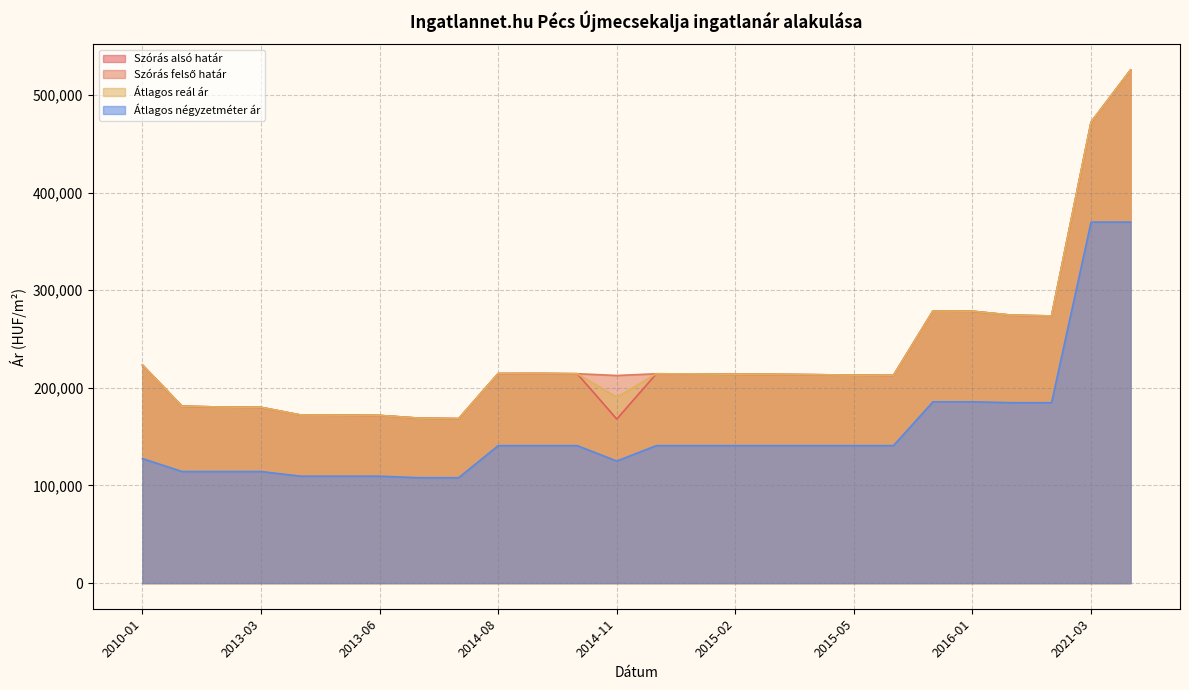

Which series has the largest total across all categories?

Szórás felső határ